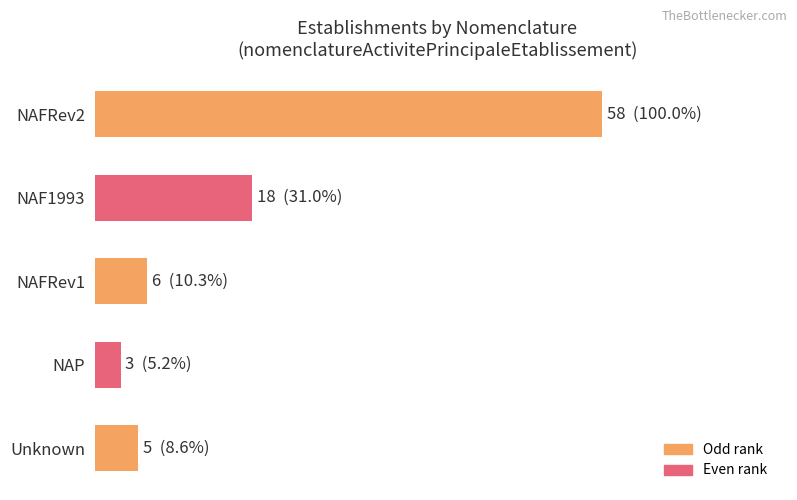

Are the bars horizontal?

Yes